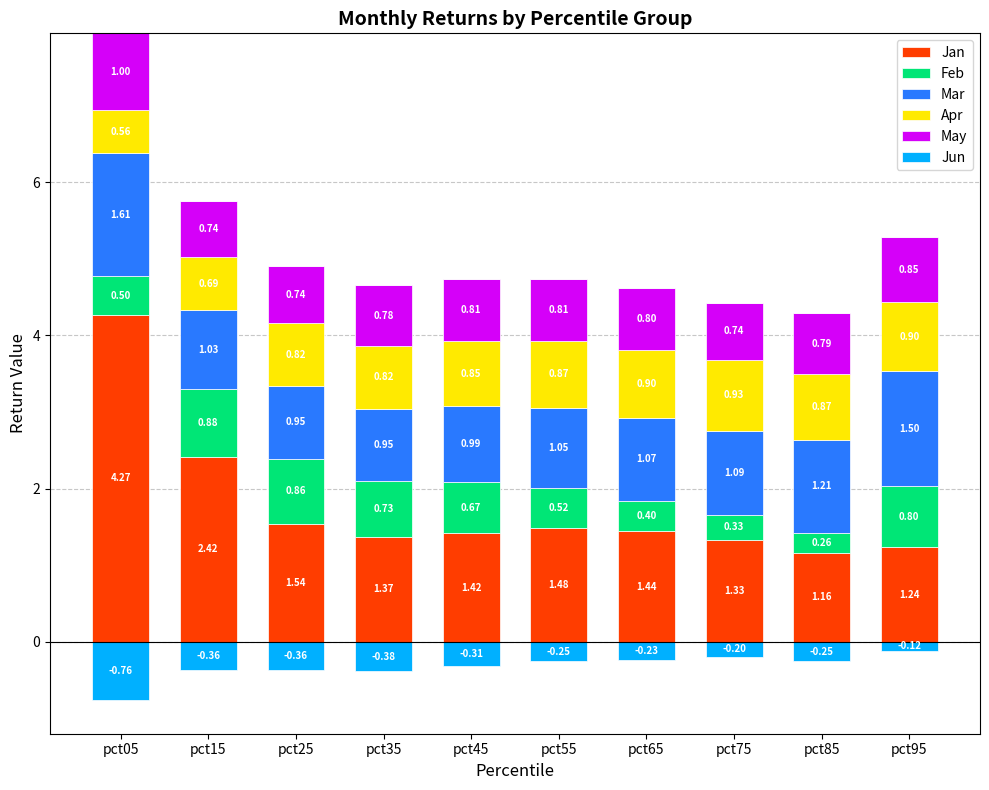

At how many categories does at least one series exceed 2?

2